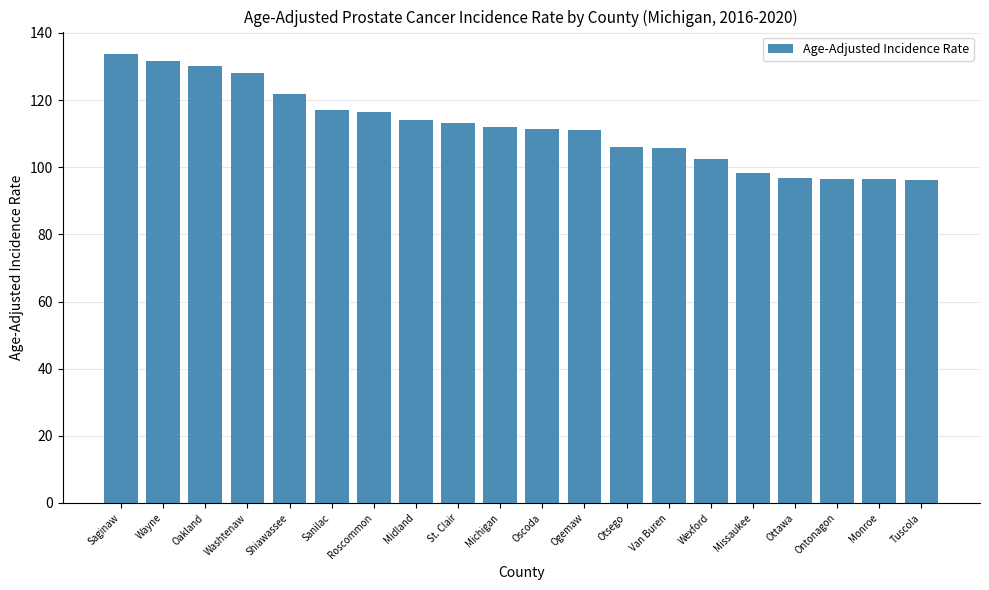

Read the value at Monroe.

96.4